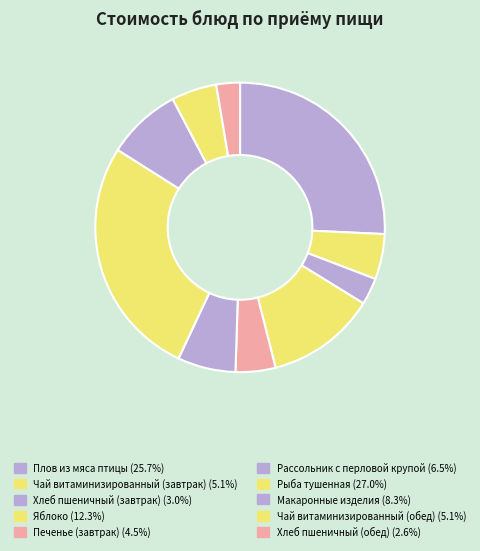

Does Хлеб пшеничный (обед) represent more than half of the total?

No